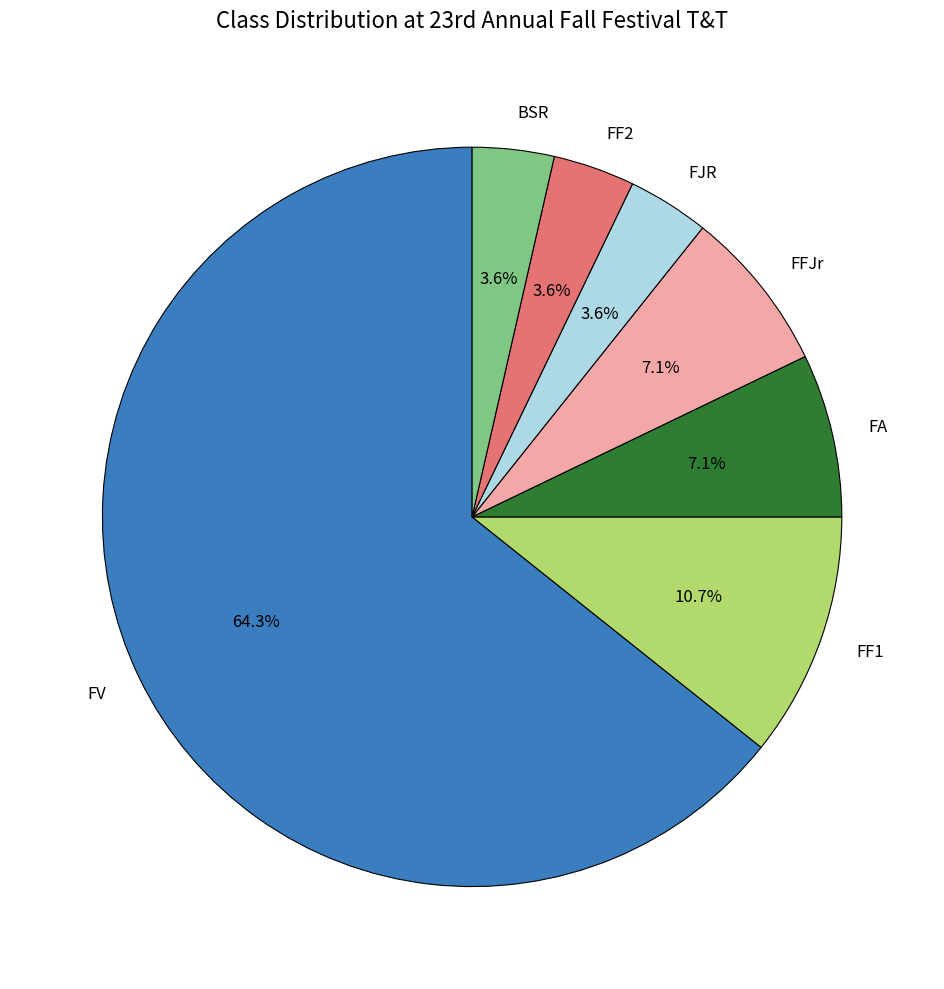

Which category has the biggest portion of the pie?

FV